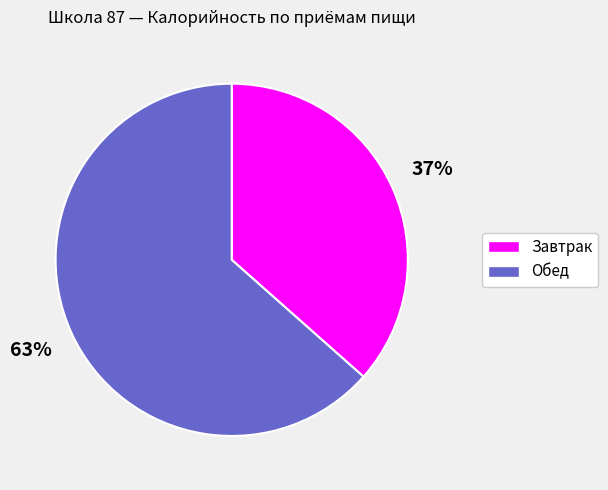

To the nearest percent, what percentage of the pie is Обед?

63%